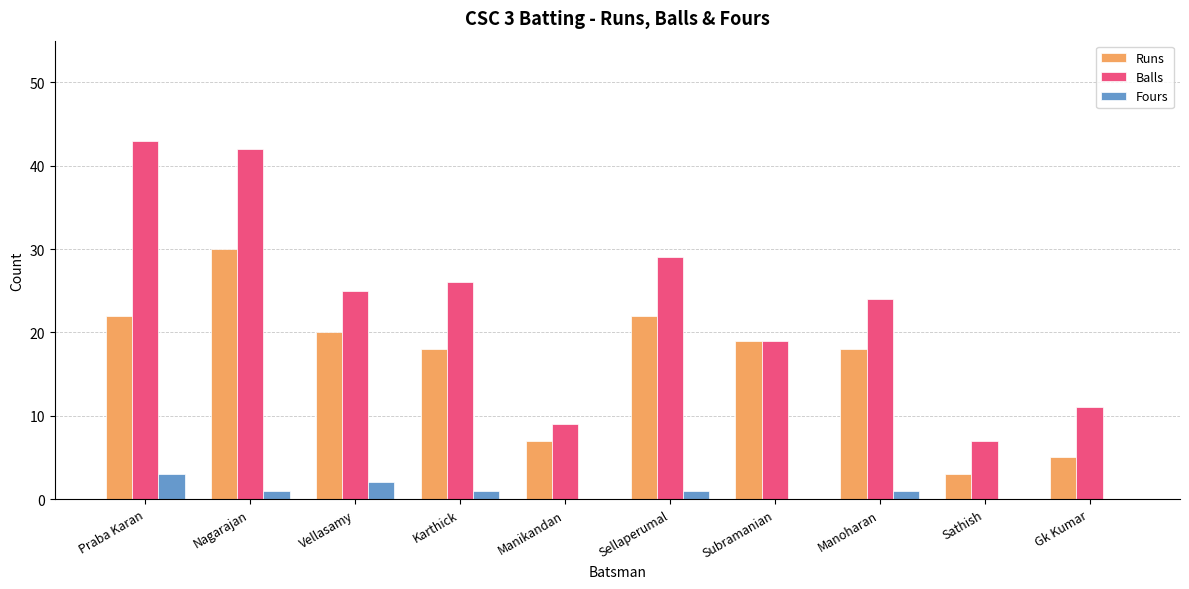

Does the chart contain stacked bars?

No